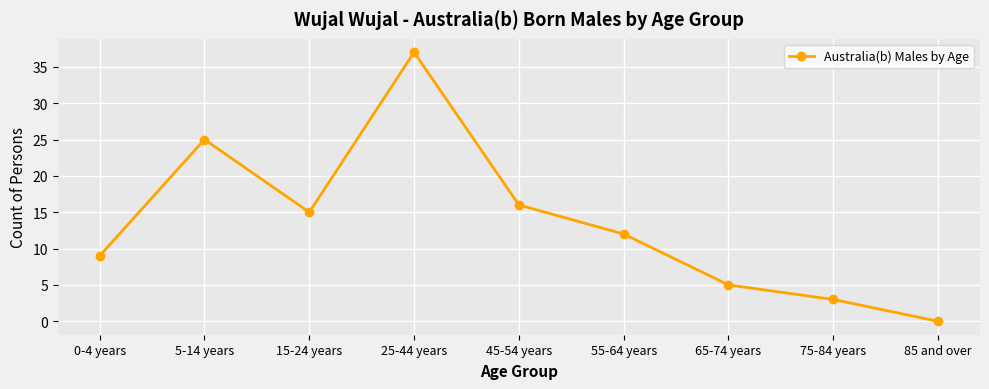

Is this an area chart (filled region under the line)?

No